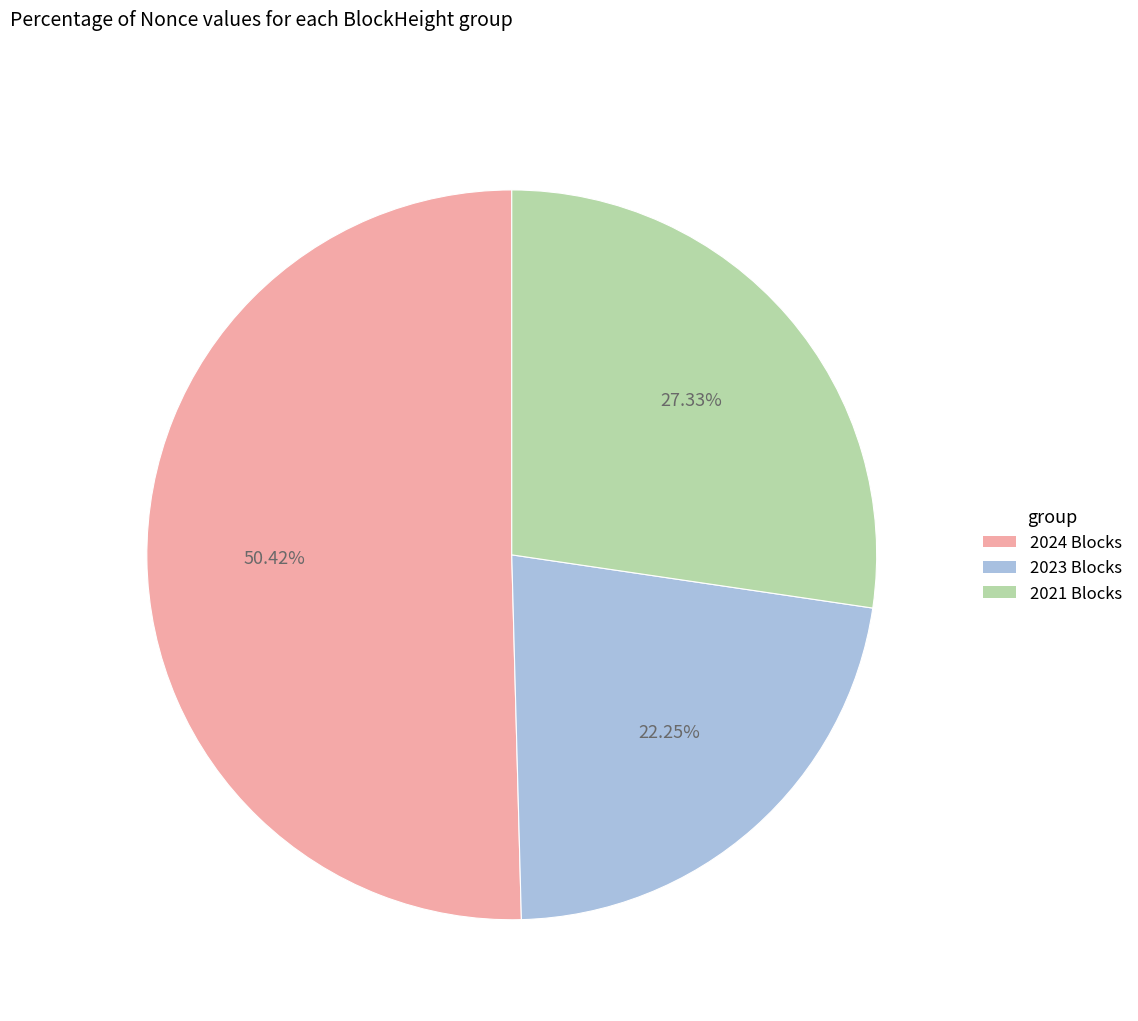

What is the majority slice?

2024 Blocks